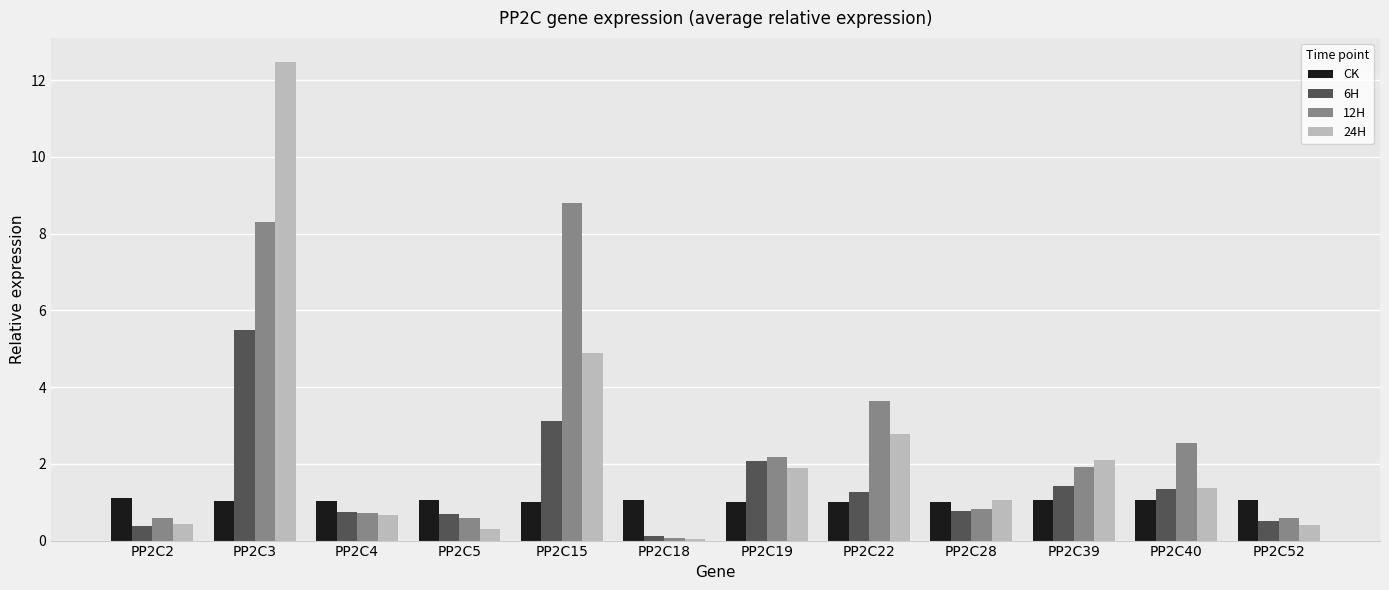

What is the sum of all 24H values?

28.4